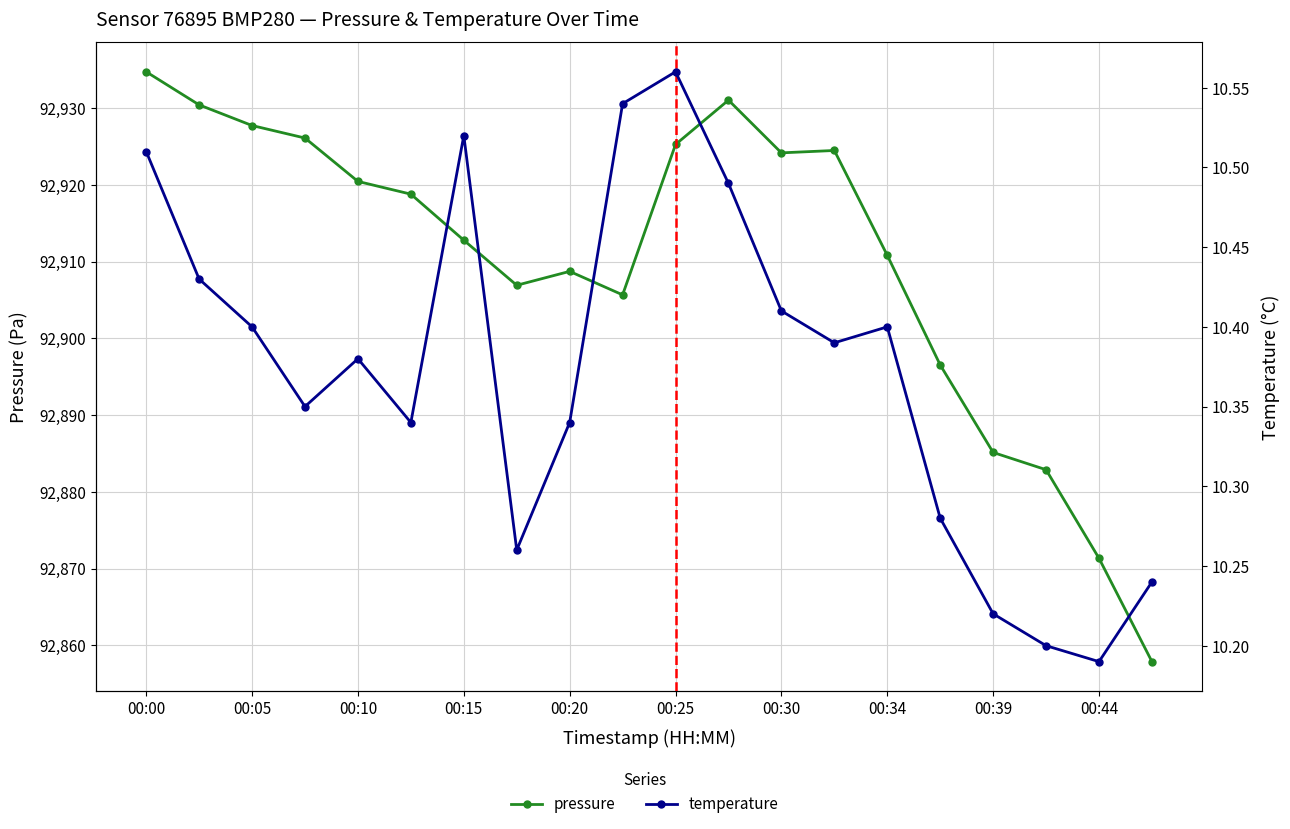

Is it true that temperature equals 5.4 at 00:15?

False